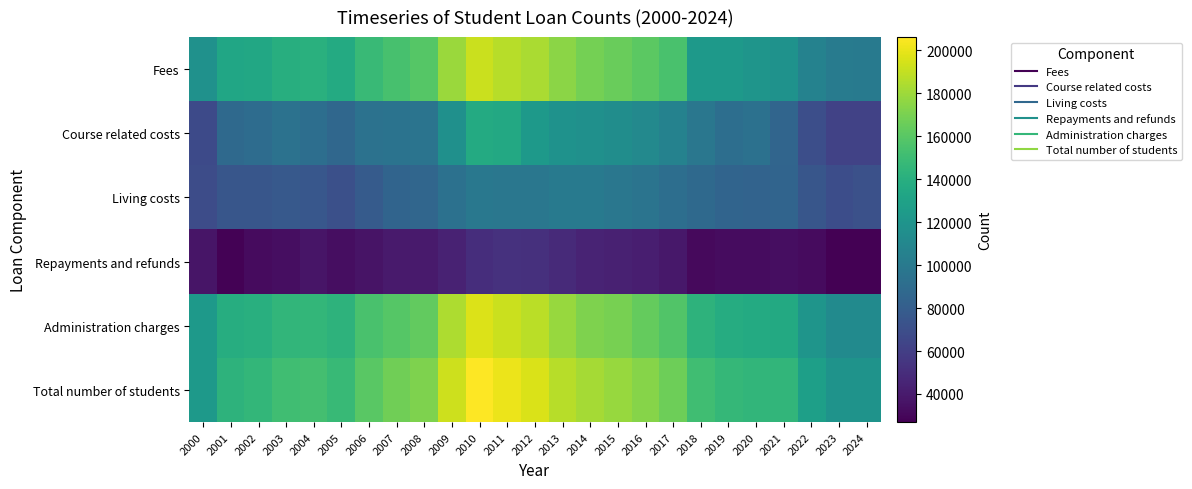

Which label corresponds to the largest value in the chart?

2010